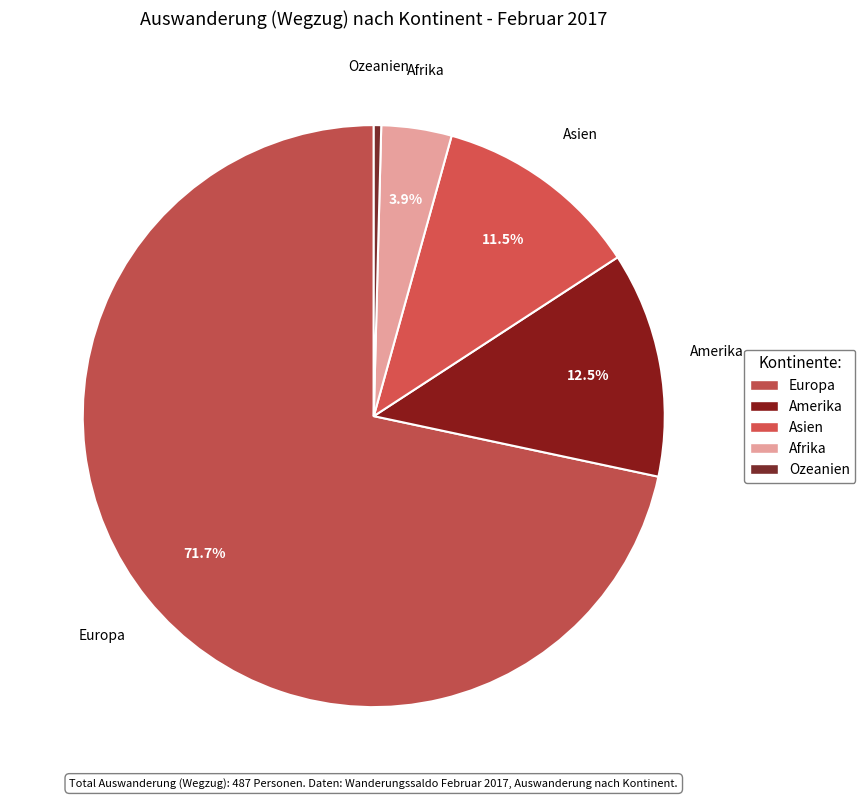

Rank the categories by value from lowest to highest.

Ozeanien, Afrika, Asien, Amerika, Europa